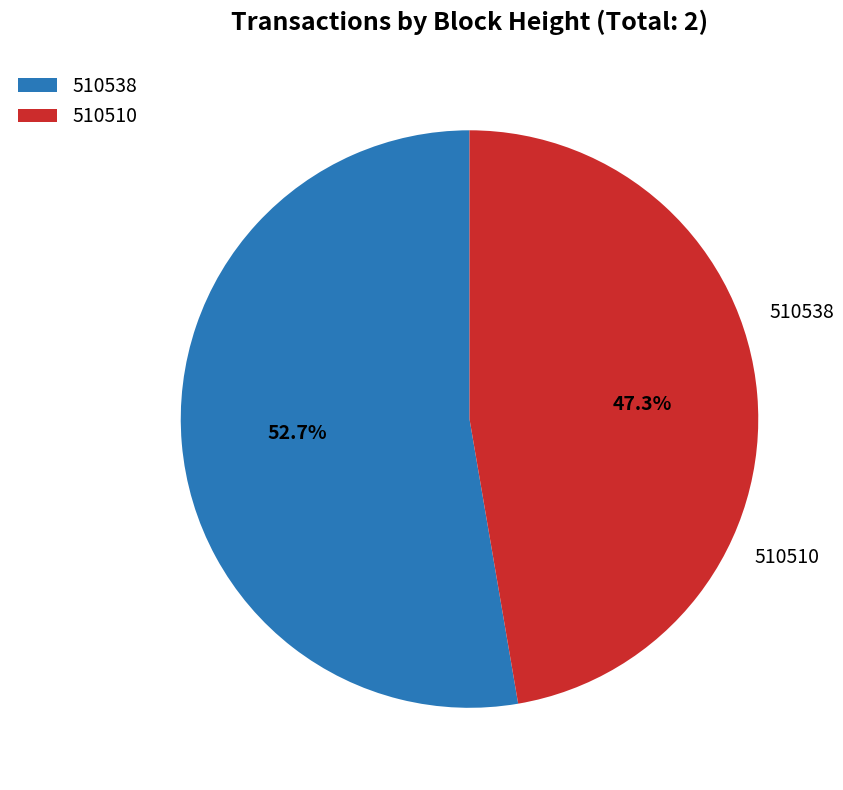

Which slice is the smallest?

510510